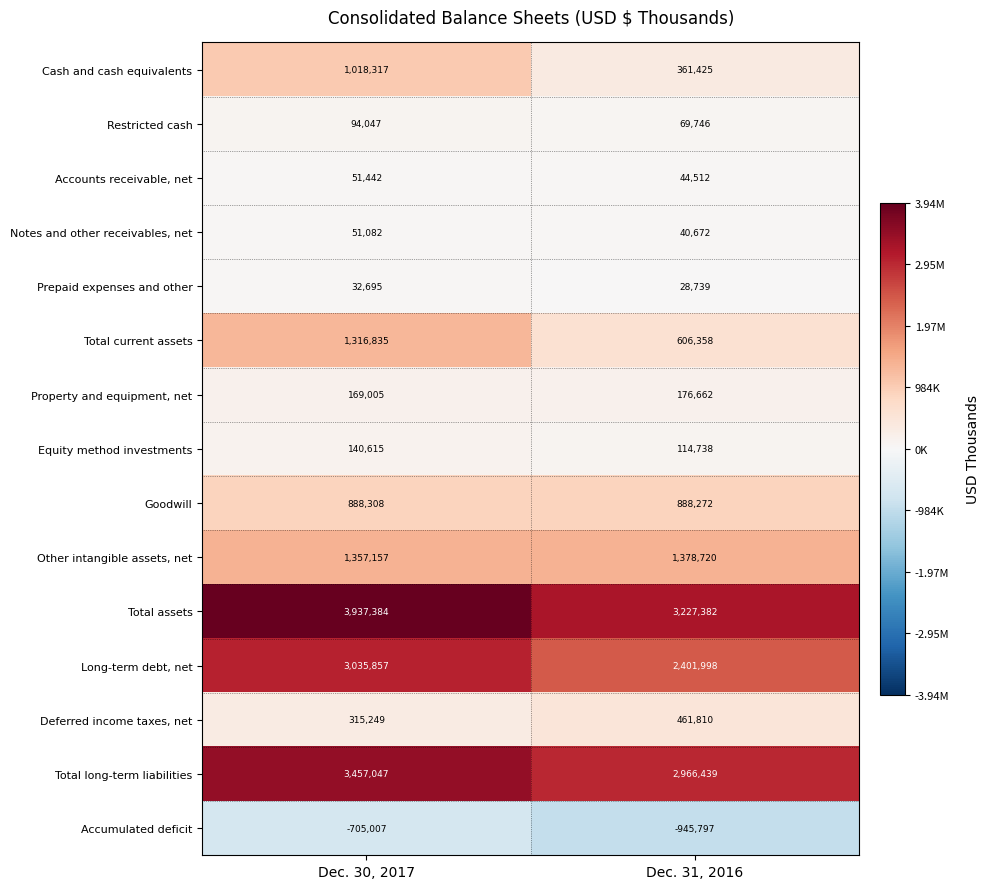

What is the difference between the Cash and cash equivalents values at Dec. 30, 2017 and Dec. 31, 2016?

656892